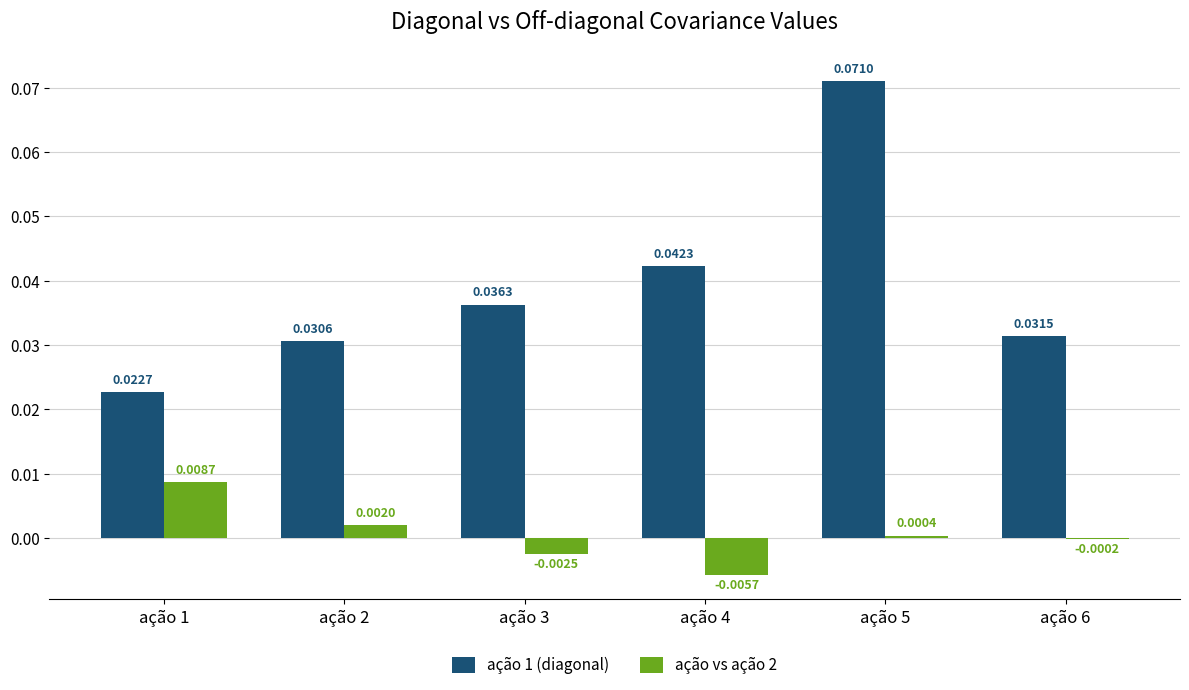

Which series has the largest total across all categories?

ação 1 (diagonal)